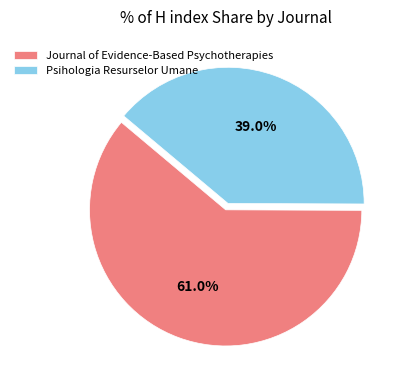

What percentage is the Psihologia Resurselor Umane slice, to the nearest percent?

39%